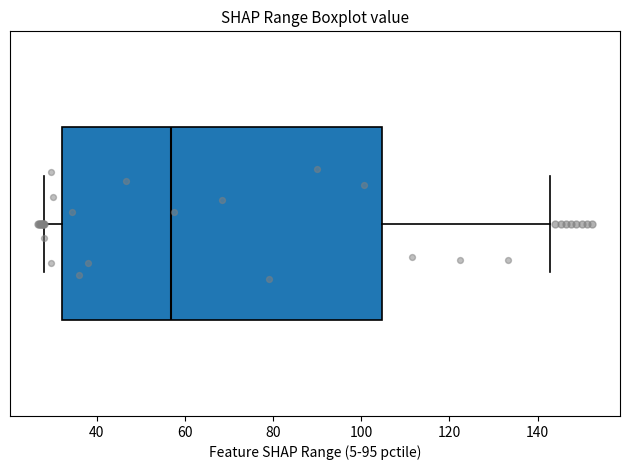

Read this box plot against the x-axis: the position of the median line, the range covered by the box, and the ends of both whiskers. The values are not printed on the chart, so give them approximately, as read against the axis.

median 56, box 32 to 104, whiskers 28 to 142